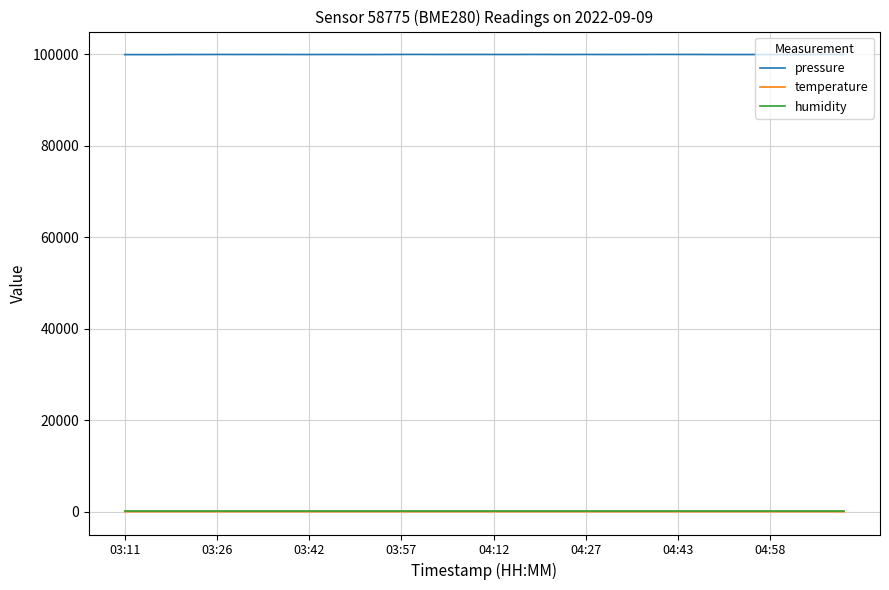

True or false: pressure and temperature intersect in this chart.

False